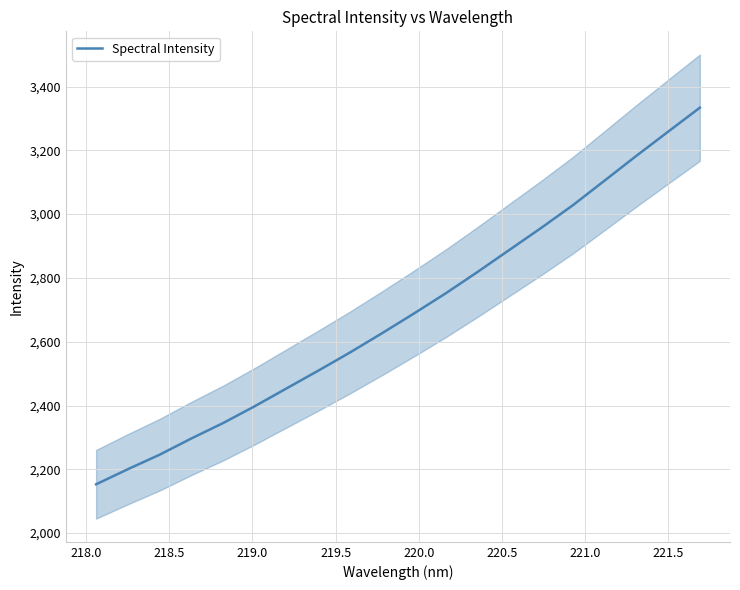

What is the highest value of the Spectral Intensity series?

3333.5